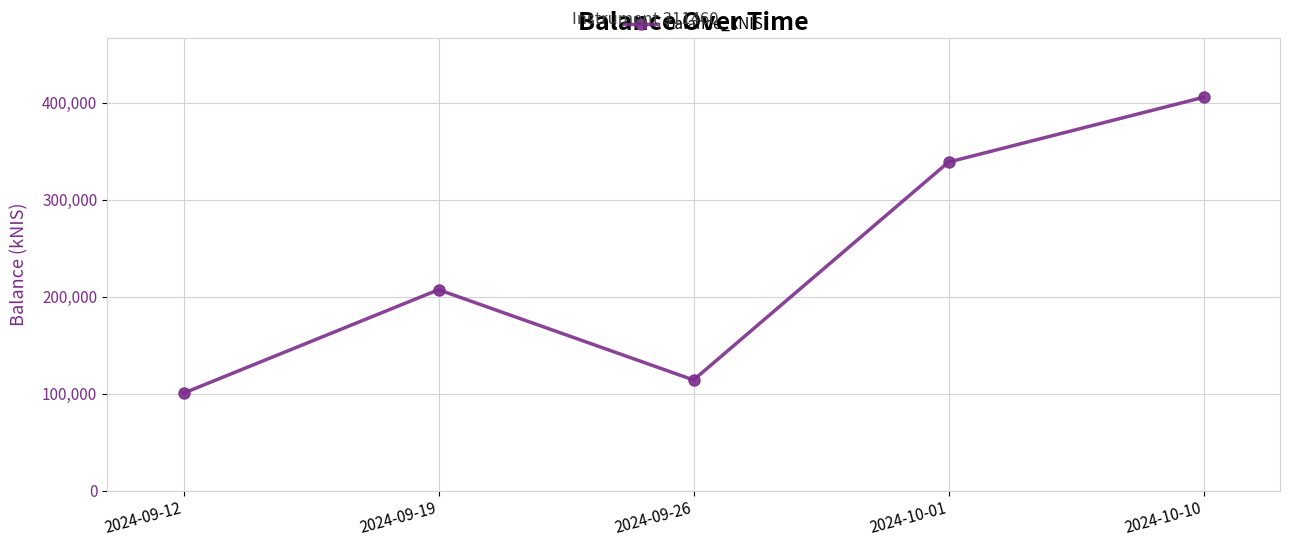

What is the change in value from 2024-09-12 to 2024-09-26?

+13577.2